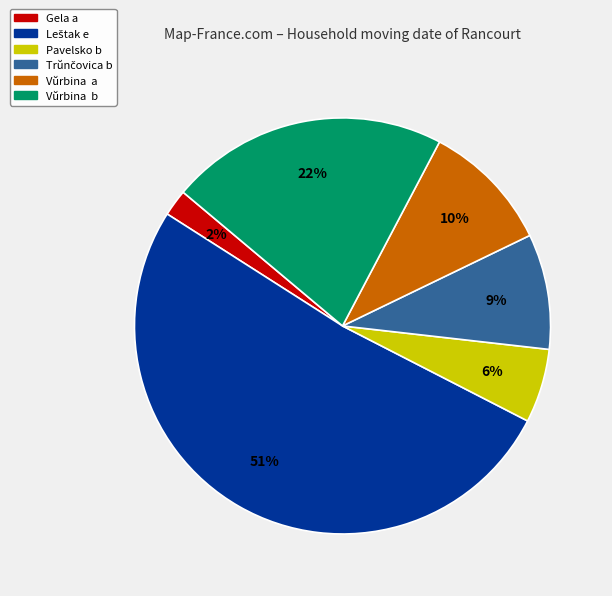

Is it true that Pavelsko b is 1% of the pie?

False